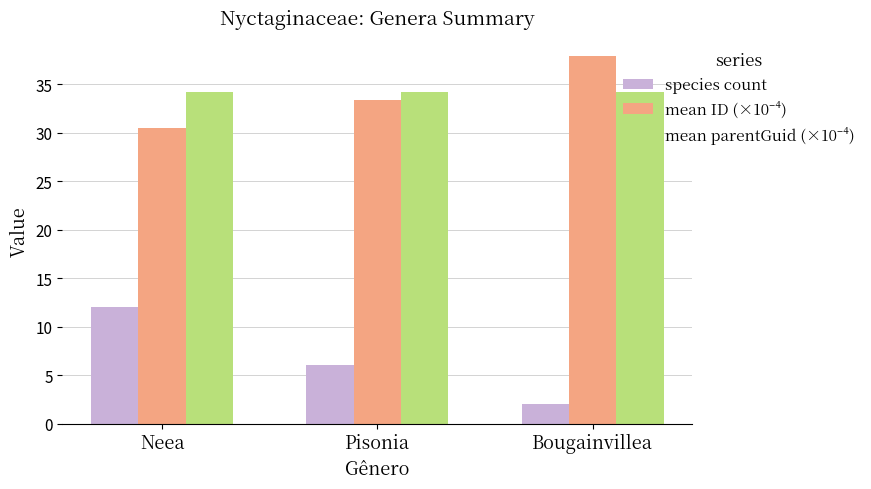

Is it true that species count equals 2.0 at Bougainvillea?

True